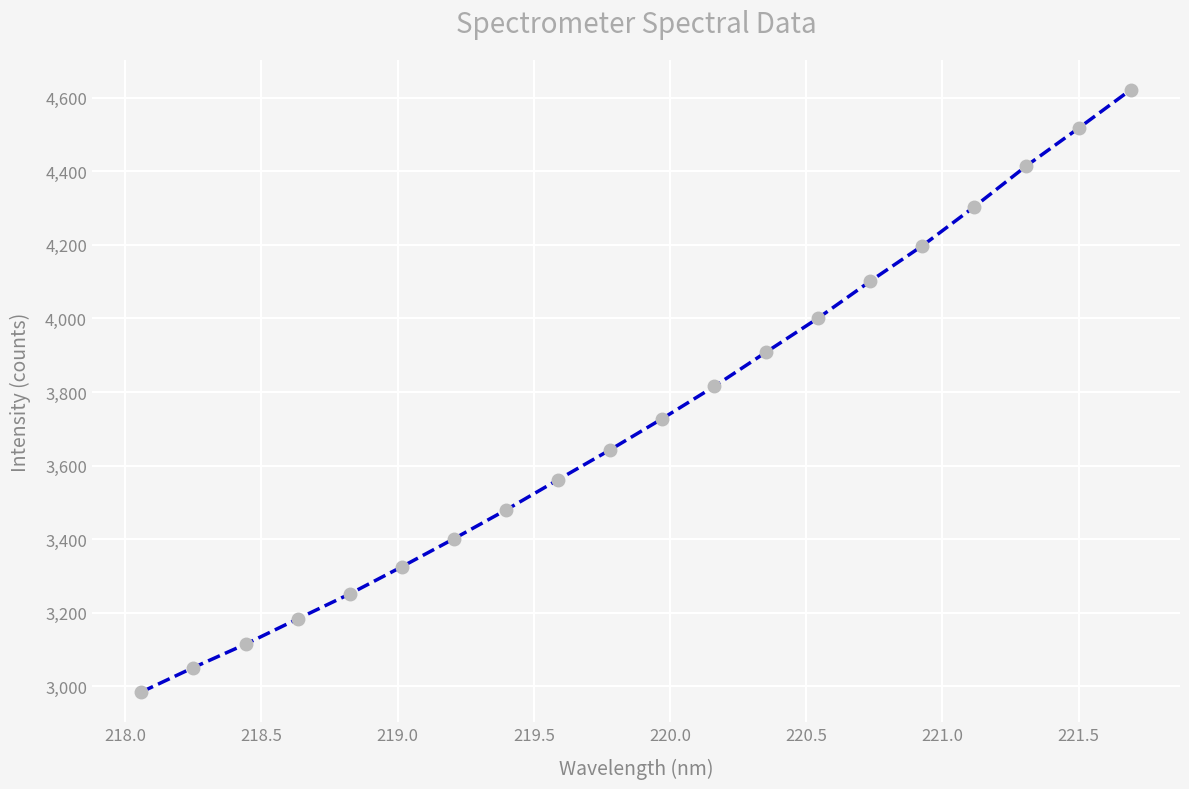

What is the value of the 10th point from the left?

3643.1